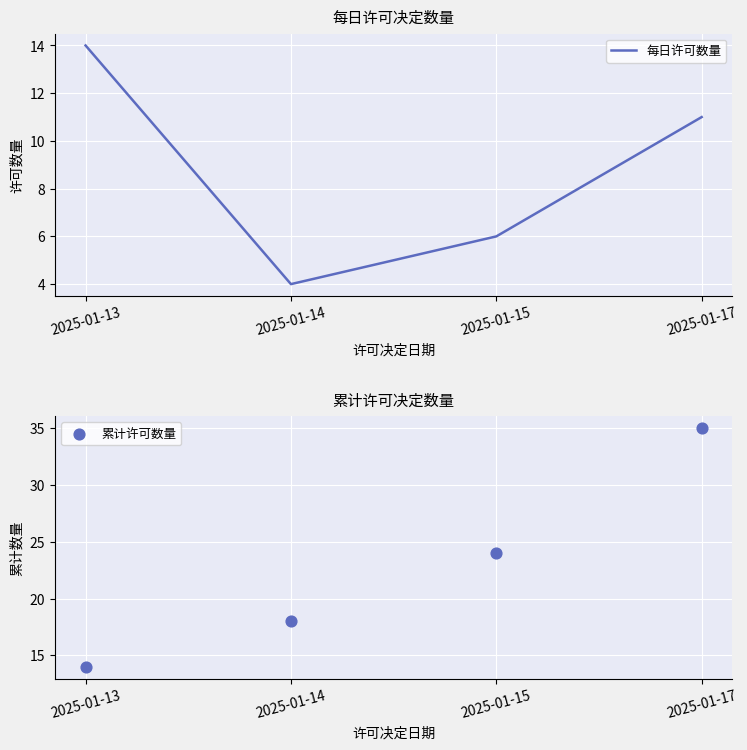

What are all the series names shown in the legend?

每日许可数量, 累计许可数量